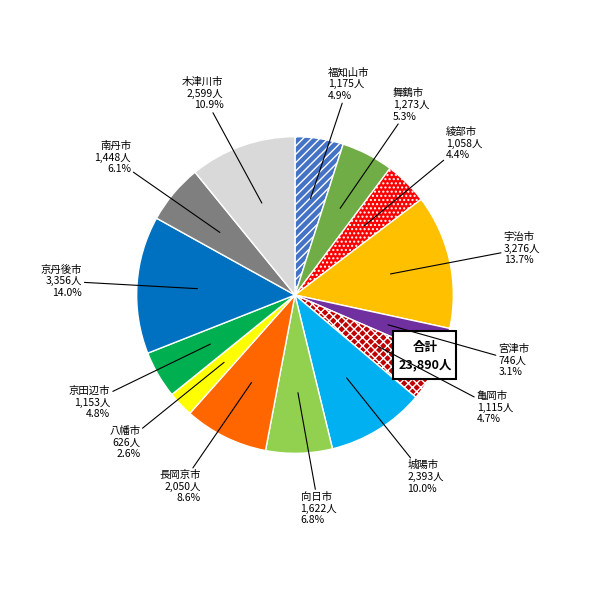

To the nearest percent, what is the difference between the 木津川市 and 八幡市 slice percentages?

8%